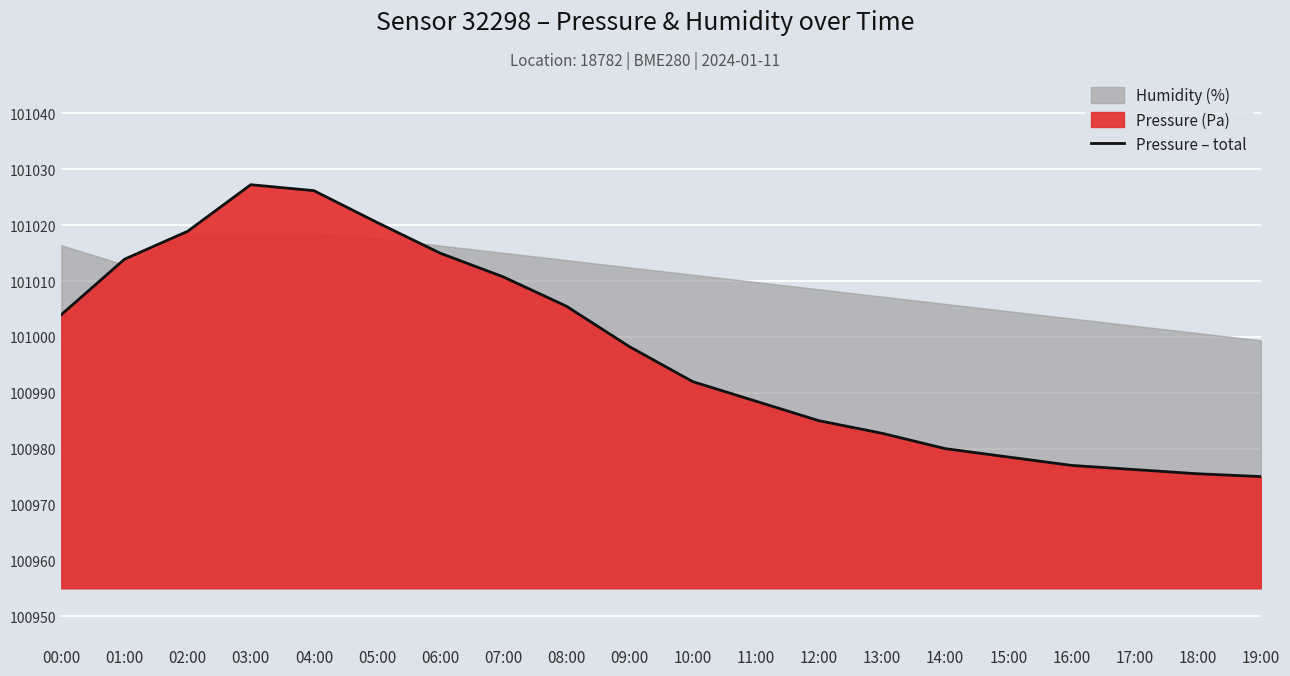

How many interior local peaks (higher than both neighbors) does the data have?

1